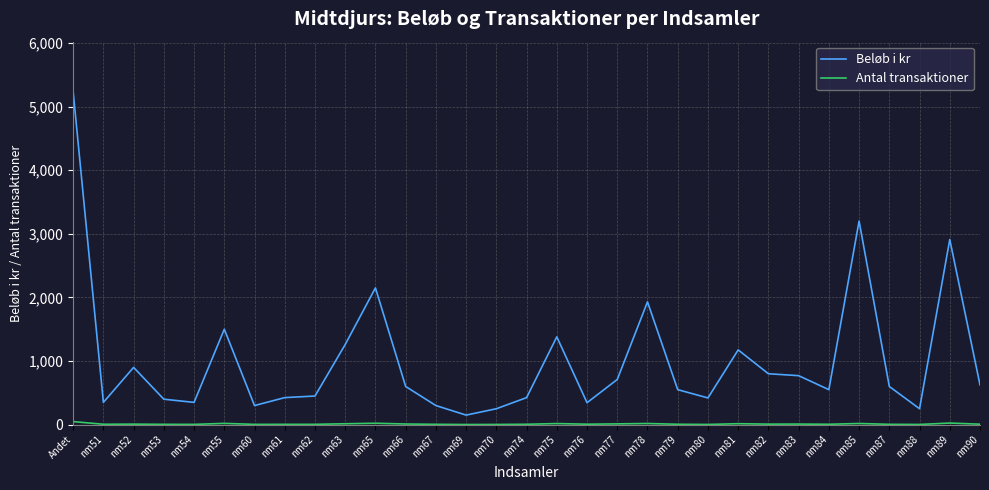

How many distinct data groups are displayed?

2